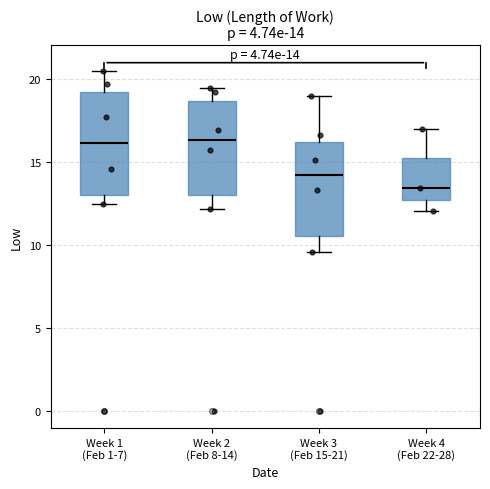

Which box has the lowest median line?

Week 4 (Feb 22-28)